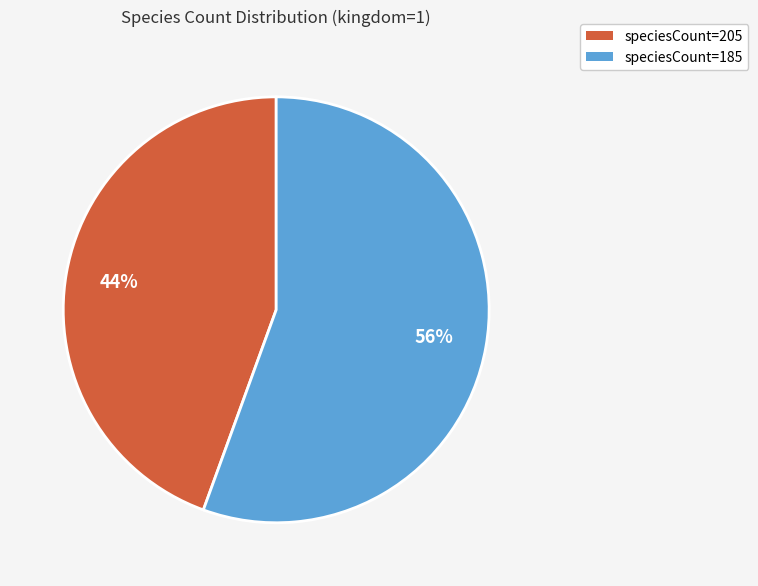

What is the largest slice in the pie chart?

speciesCount=185